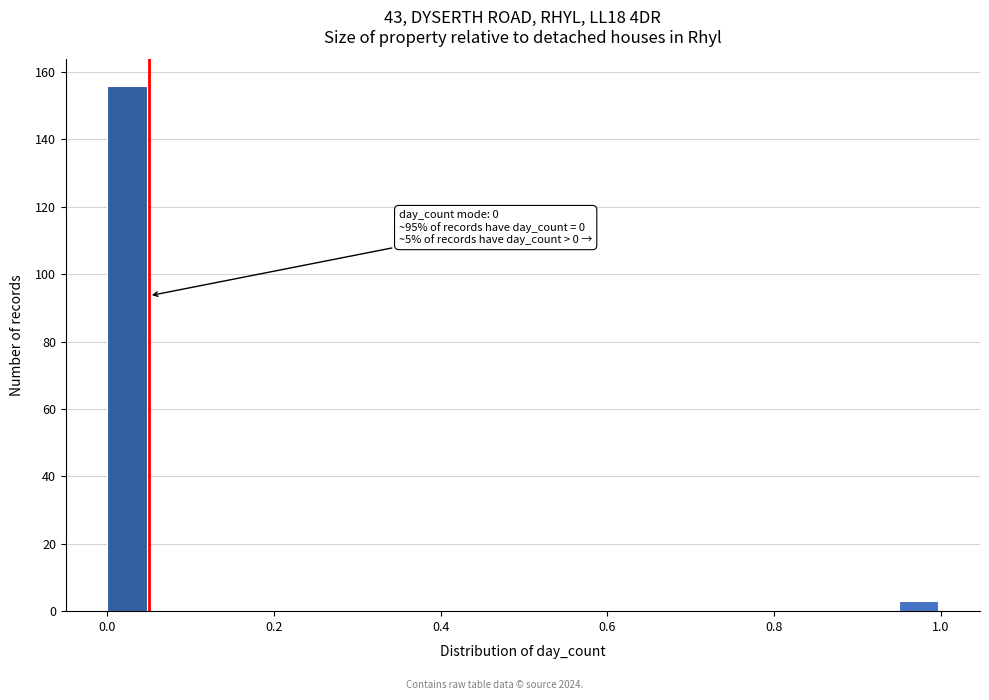

Around what value on the x-axis is the tallest bar? Give the approximate position of its centre, as read against the axis.

0.02